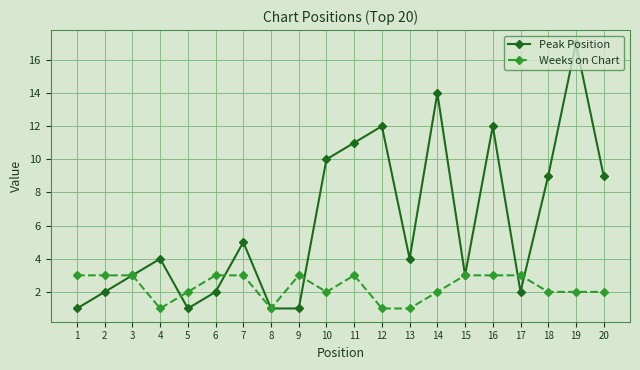

Which series has the largest range (max minus min)?

Peak Position